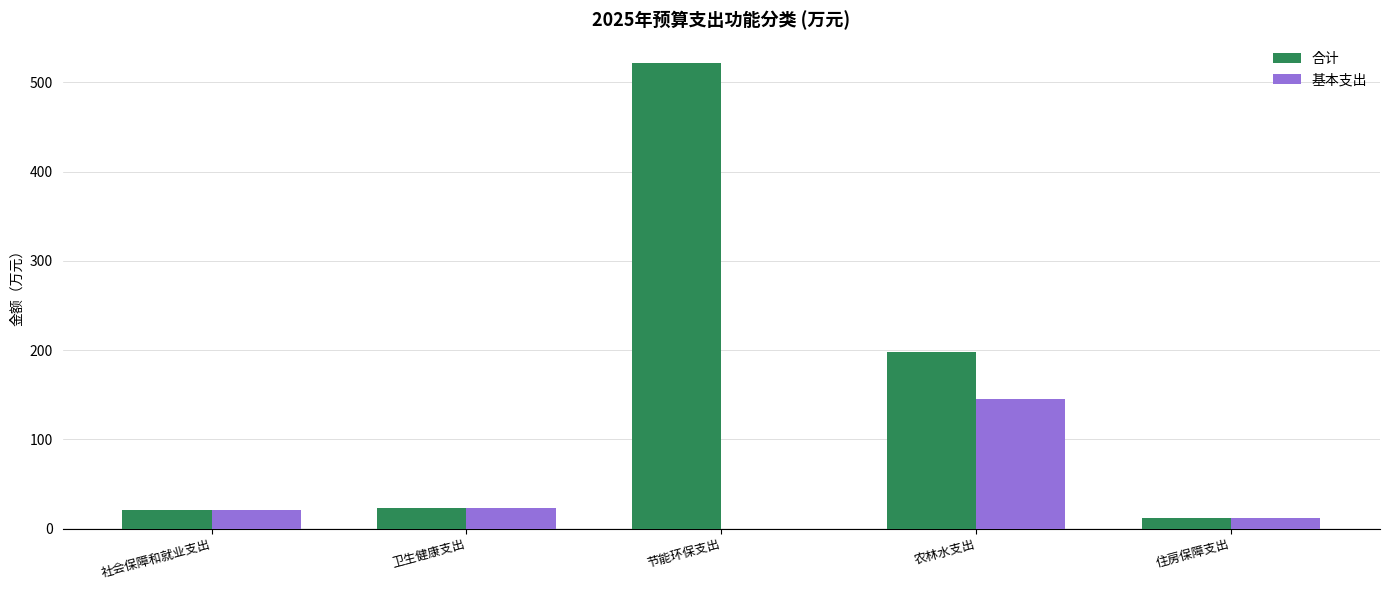

At which category is the sum across all series the highest?

节能环保支出